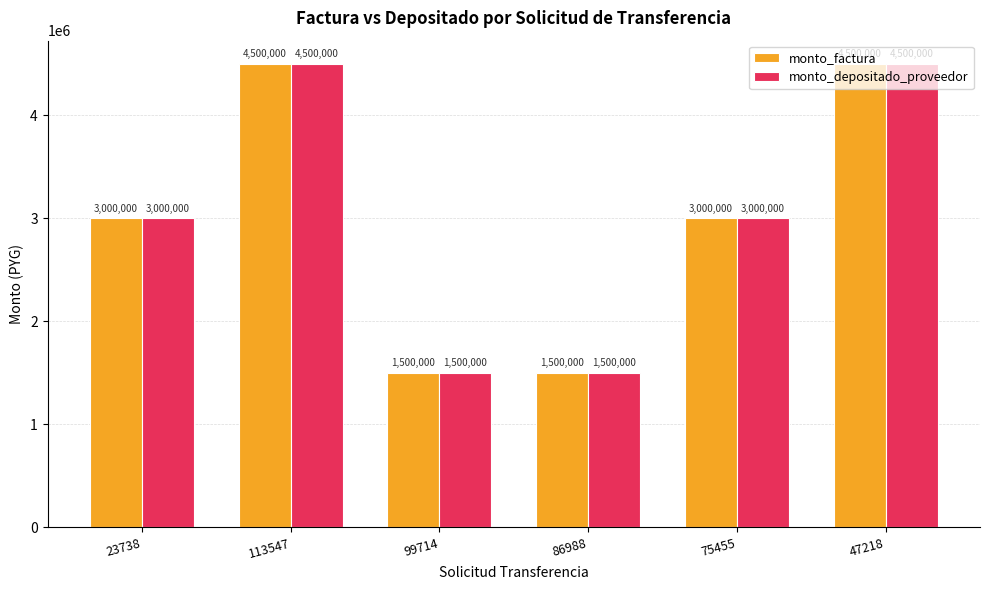

How many groups of bars are there?

6